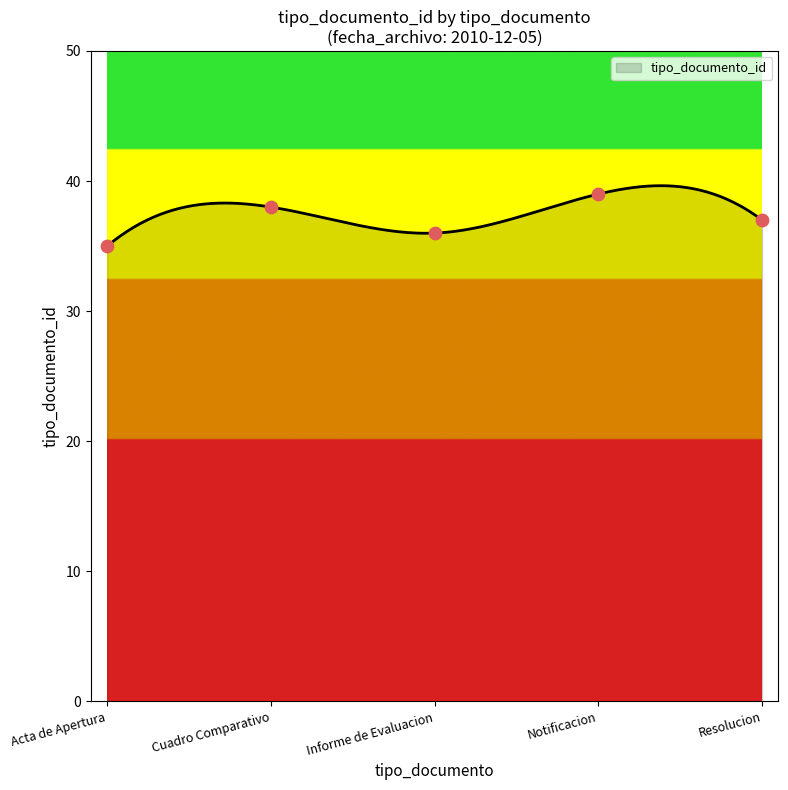

What is the minimum value for tipo_documento_id?

35.0